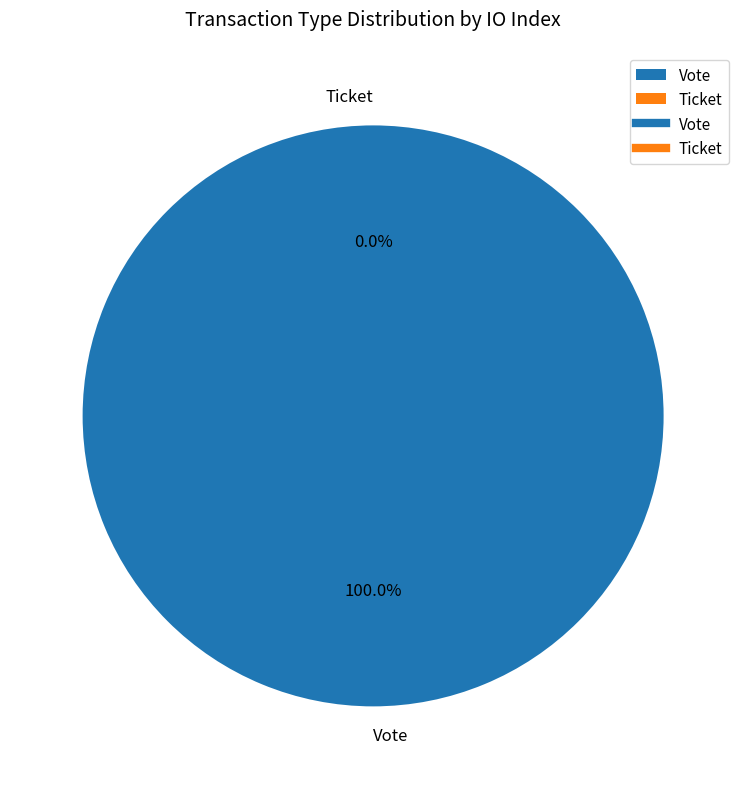

The Ticket slice represents 0% of the pie. True or false?

True